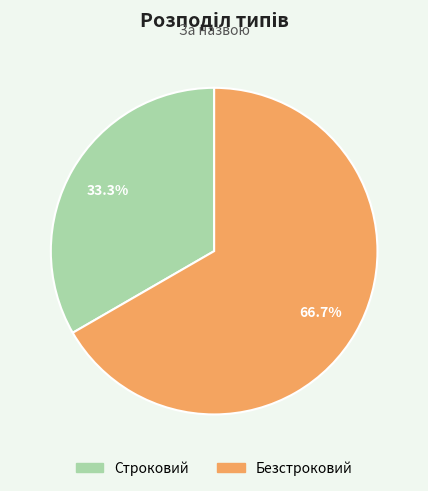

What percentage is the Безстроковий slice, to the nearest percent?

67%